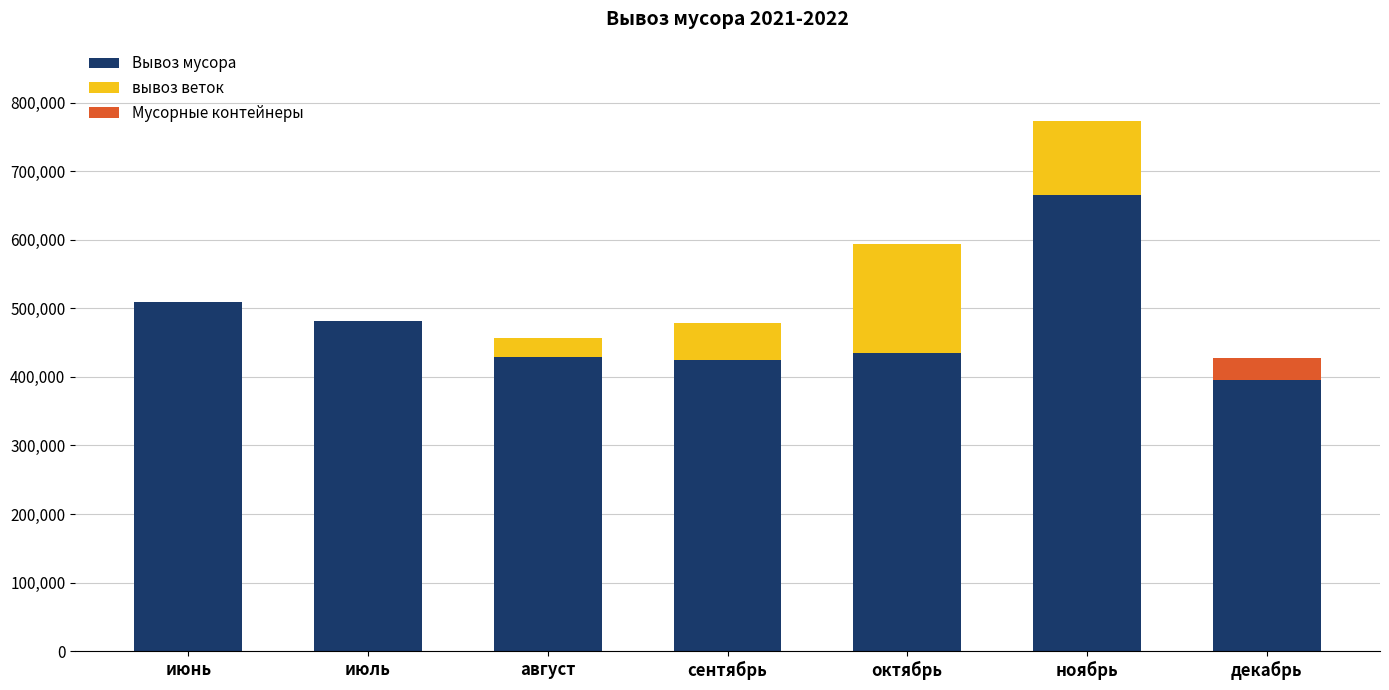

The Вывоз мусора series shows 395000 at декабрь. True or false?

True